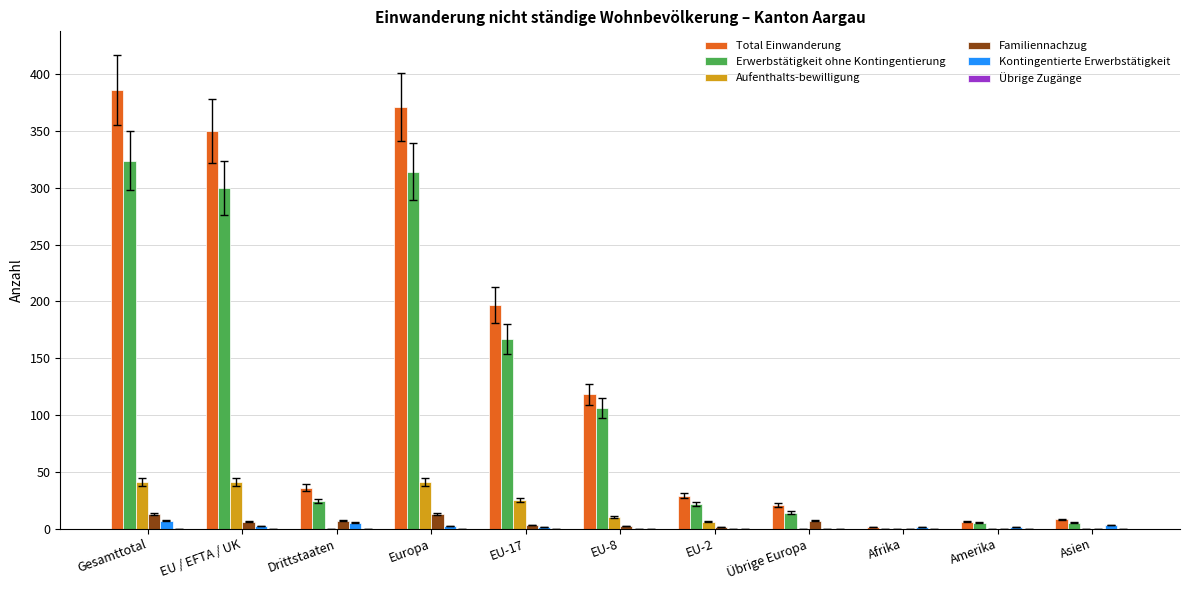

The value of Erwerbstätigkeit ohne Kontingentierung at EU-2 is 22. True or false?

True